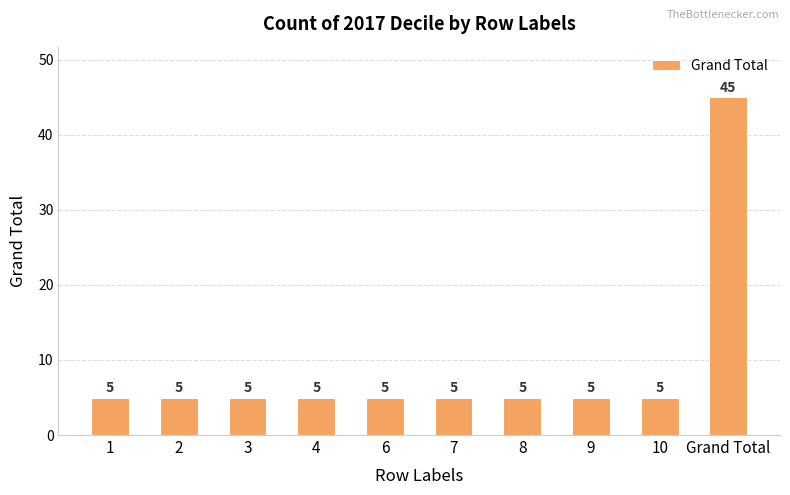

What position from the left is 6?

5